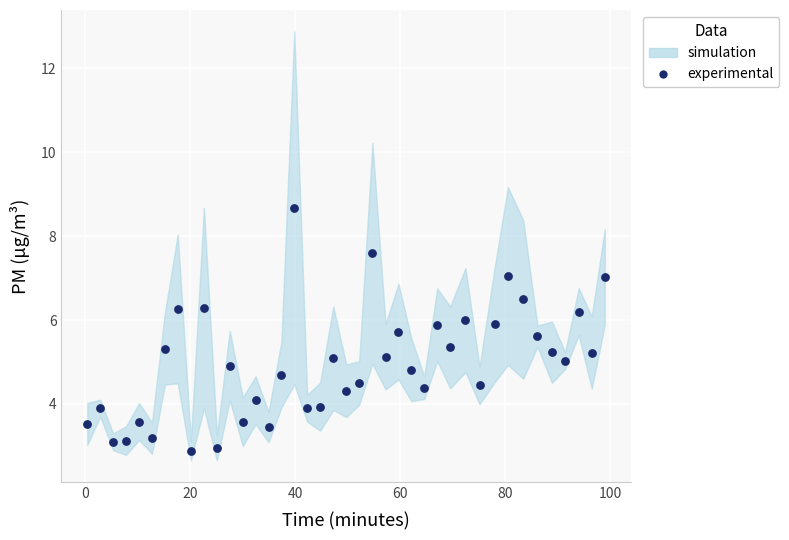

What is the range of Y values (max minus min)?

5.8